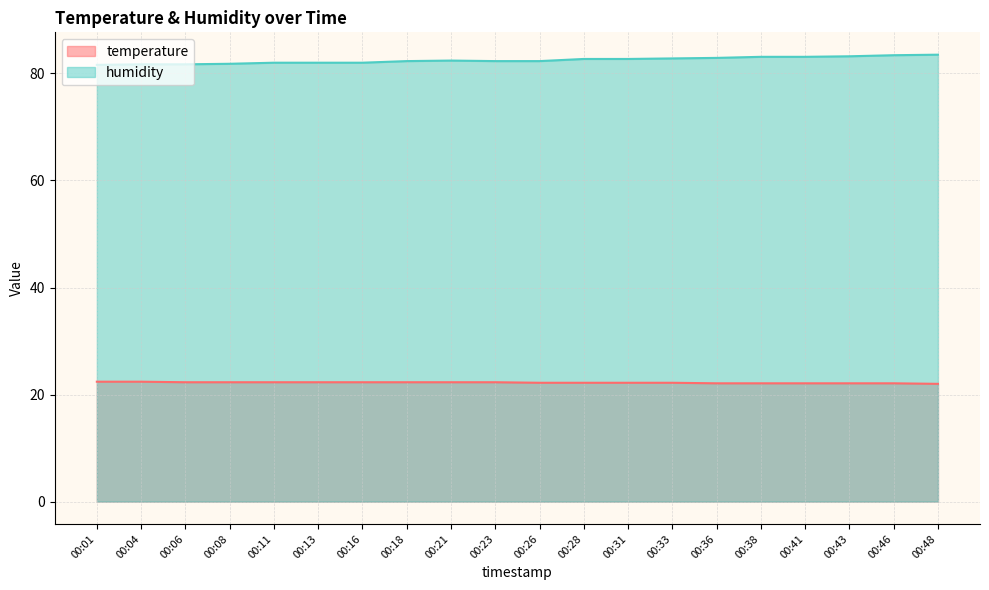

True or false: temperature has a value of 22.3 at 00:08.

True